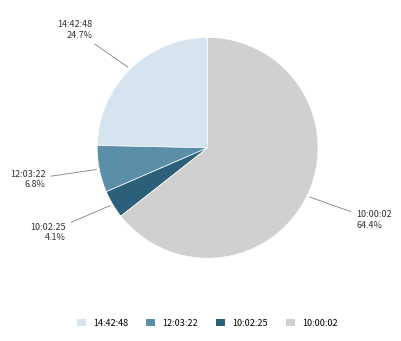

The 10:00:02 slice represents 64% of the pie. True or false?

True